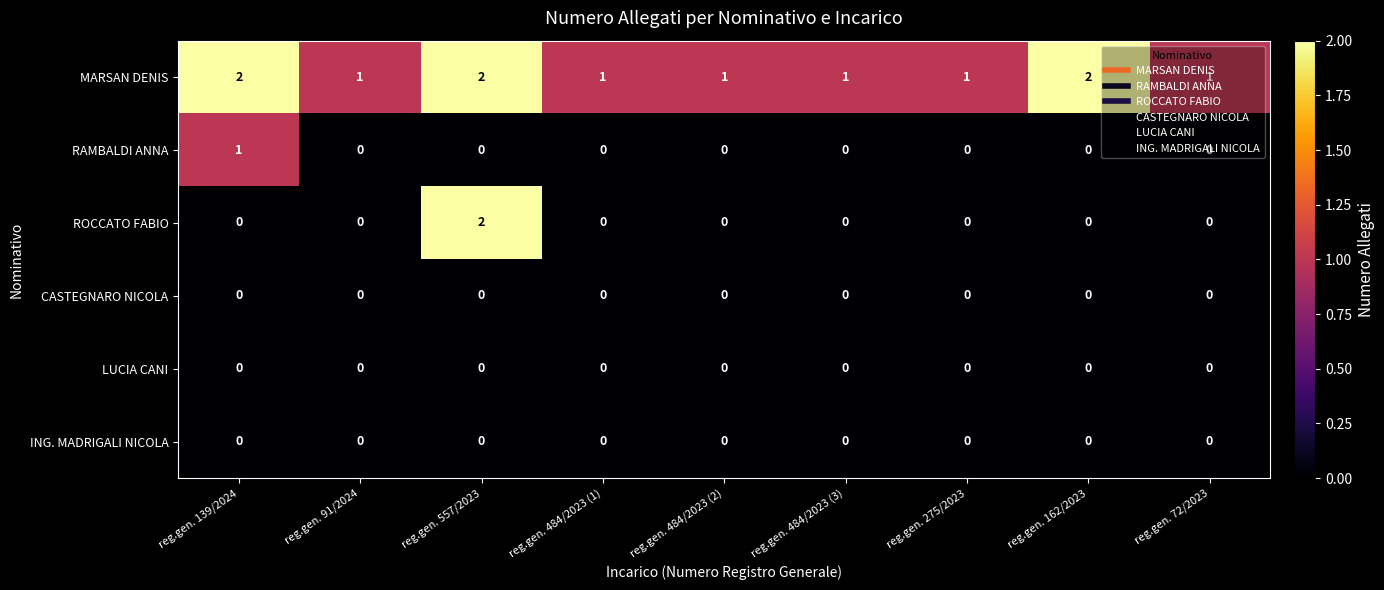

Which series has the widest spread of values?

ROCCATO FABIO